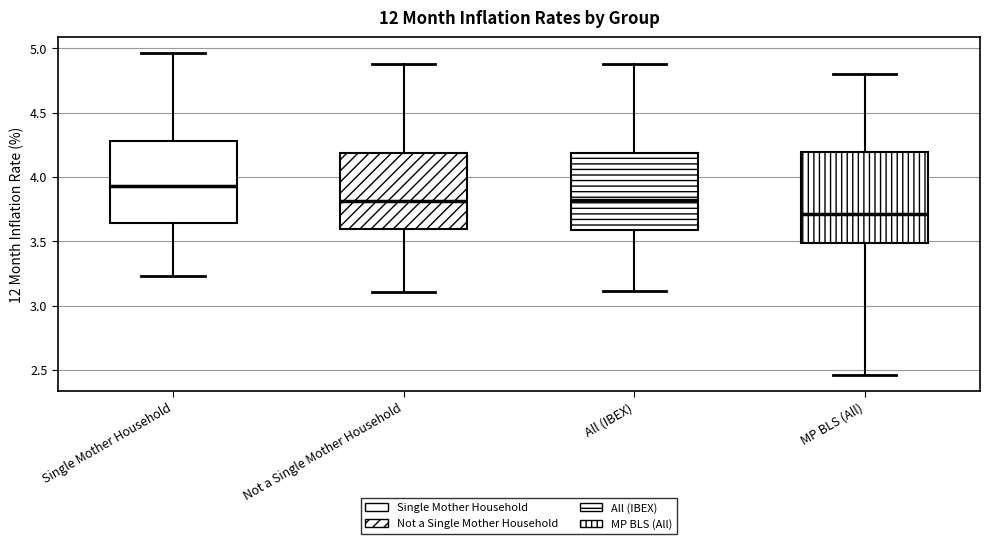

Reading left to right, transcribe this box plot: for each box, give where its median line is, the range the box spans, and where its two whiskers end, as read against the y-axis. The values are not printed on the chart, so give them approximately, as read against the axis.

Single Mother Household: median 3.95, box 3.65 to 4.30, whiskers 3.25 to 4.95
Not a Single Mother Household: median 3.80, box 3.60 to 4.20, whiskers 3.10 to 4.90
All (IBEX): median 3.80, box 3.60 to 4.20, whiskers 3.10 to 4.90
MP BLS (All): median 3.70, box 3.50 to 4.20, whiskers 2.45 to 4.80